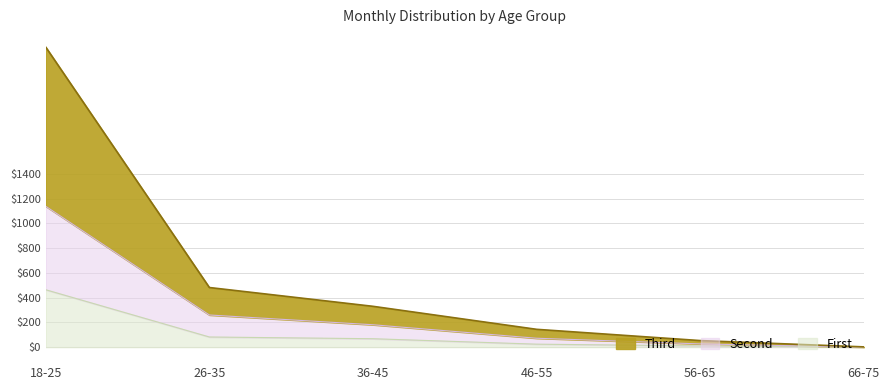

At which category is the sum across all series the highest?

18-25